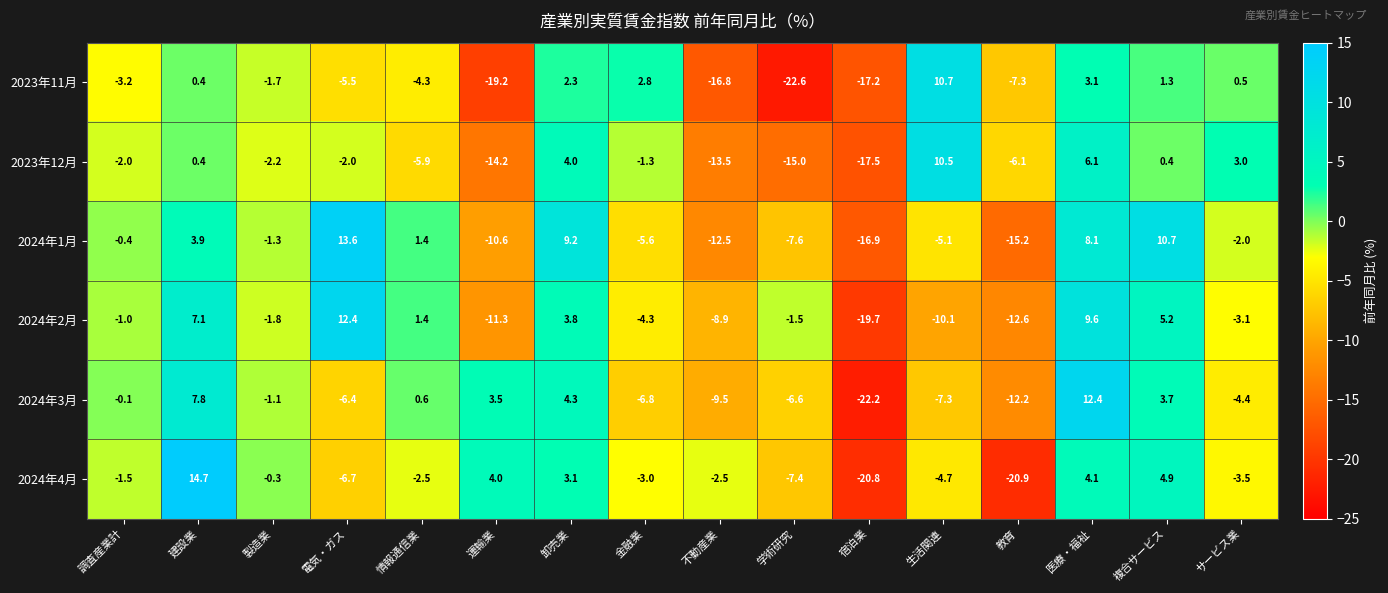

Between 電気・ガス and 宿泊業, which series saw the biggest shift?

2024年2月